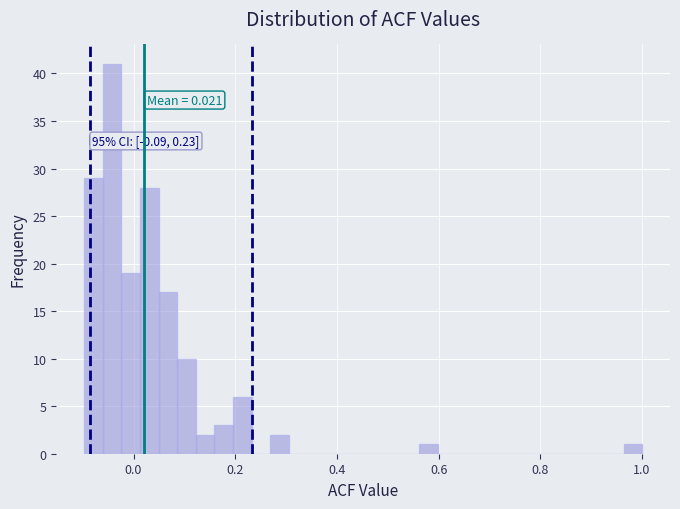

Around what value on the x-axis is the tallest bar? Give the approximate position of its centre, as read against the axis.

-0.04